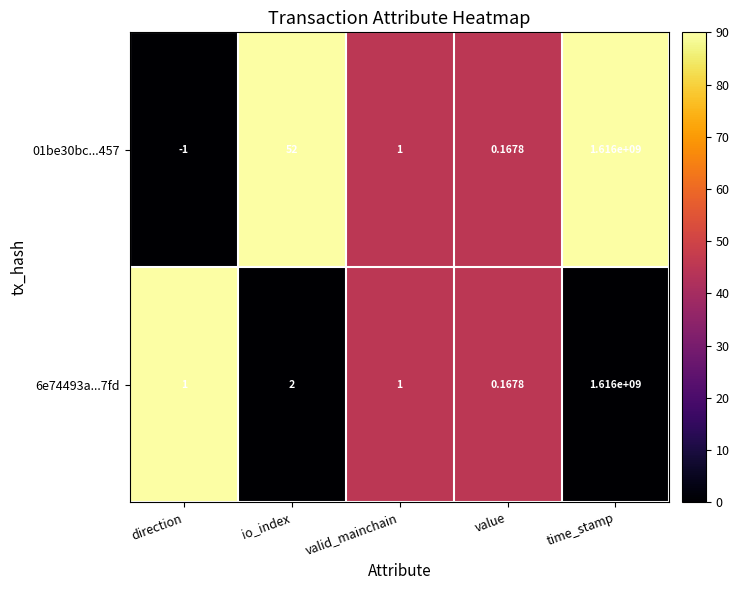

At which label does 01be30bc...457 reach its peak?

time_stamp